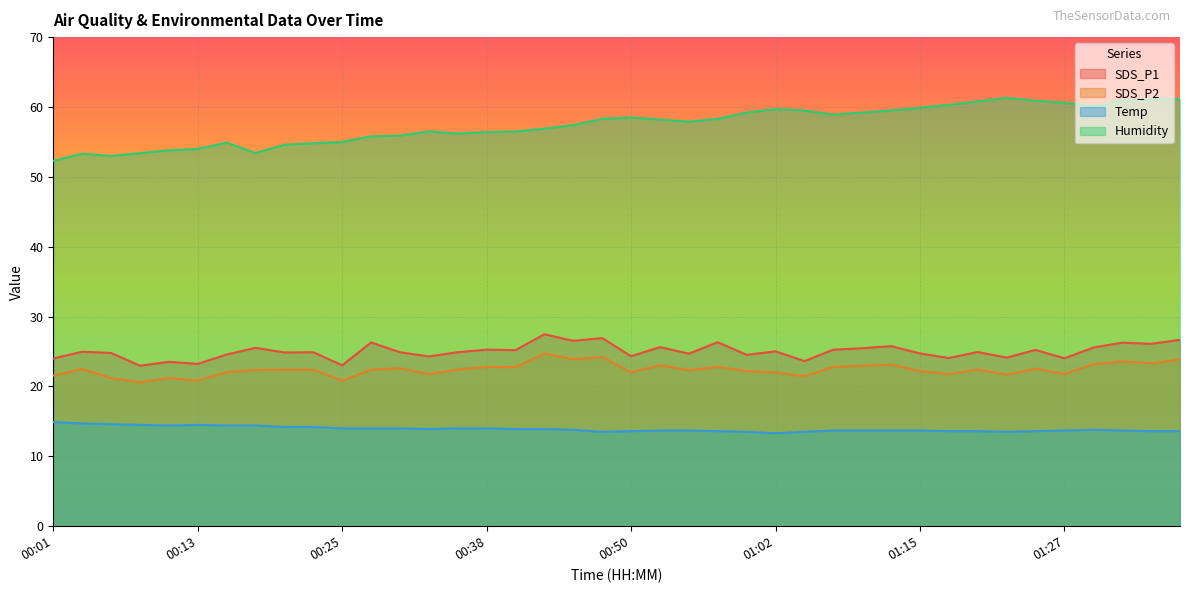

Reading left to right, what are all the values shown in this chart?

SDS_P1: 24.0	25.0	24.8	23.0	23.5	23.2	24.6	25.5	24.9	24.9	23.0	26.3	24.9	24.3	24.9	25.3	25.2	27.5	26.5	26.9	24.3	25.6	24.7	26.3	24.5	25.0	23.6	25.3	25.5	25.8	24.7	24.1	24.9	24.1	25.2	24.0	25.6	26.3	26.1	26.7
SDS_P2: 21.6	22.5	21.2	20.6	21.2	20.8	22.1	22.4	22.4	22.4	20.8	22.4	22.6	21.8	22.4	22.8	22.8	24.7	23.9	24.2	22.0	23.0	22.3	22.8	22.2	22.0	21.5	22.8	23.0	23.1	22.2	21.8	22.4	21.7	22.5	21.8	23.2	23.6	23.3	23.9
Temp: 14.9	14.7	14.6	14.5	14.4	14.5	14.4	14.4	14.2	14.2	14.0	14.0	14.0	13.9	14.0	14.0	13.9	13.9	13.8	13.5	13.6	13.7	13.7	13.6	13.5	13.3	13.5	13.7	13.7	13.7	13.7	13.6	13.6	13.5	13.6	13.7	13.8	13.7	13.6	13.6
Humidity: 52.3	53.3	53.0	53.4	53.8	54.0	54.9	53.4	54.6	54.8	55.0	55.8	55.9	56.5	56.2	56.4	56.5	56.9	57.4	58.3	58.5	58.2	57.9	58.3	59.2	59.7	59.5	58.9	59.2	59.5	59.9	60.3	60.8	61.3	60.9	60.6	60.1	60.9	61.1	61.1